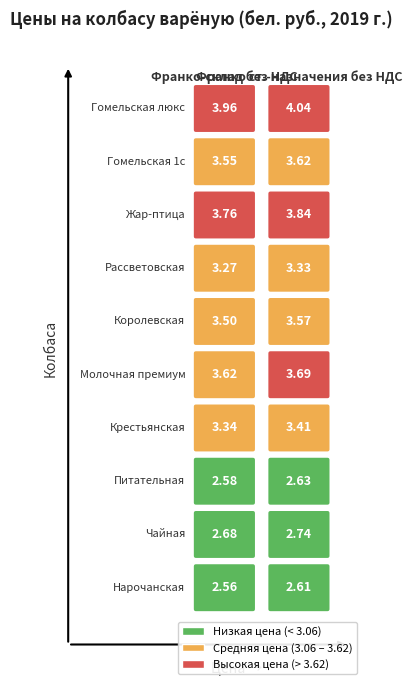

Which series has the largest total across all categories?

Гомельская люкс